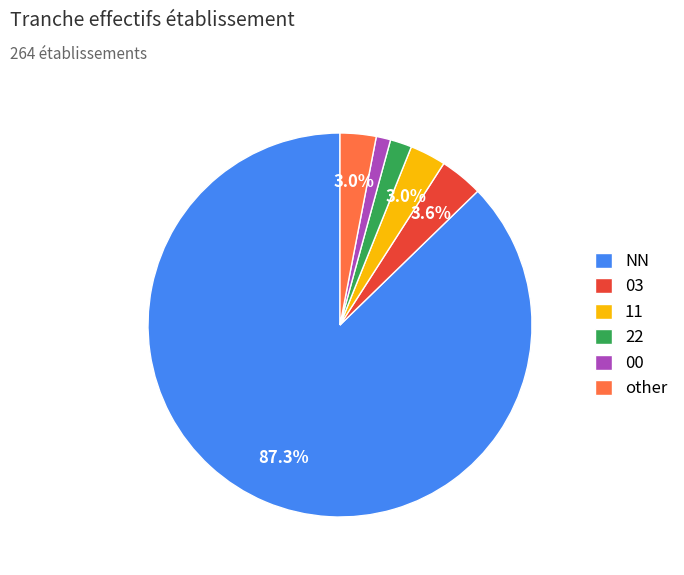

Which category accounts for the majority?

NN